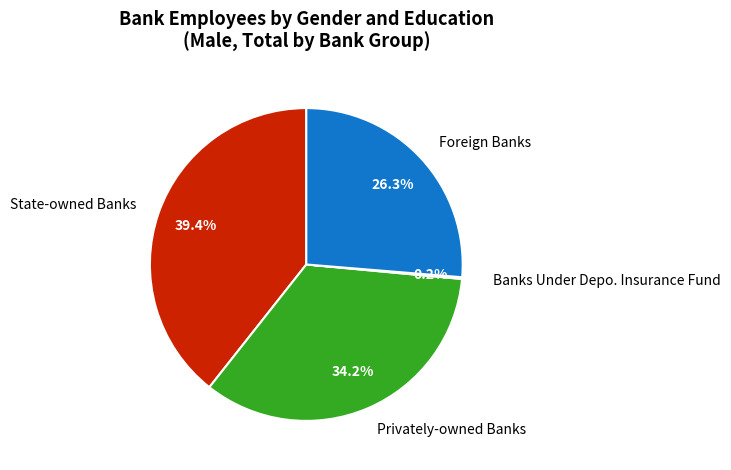

Is there any slice that represents more than half of the pie?

No